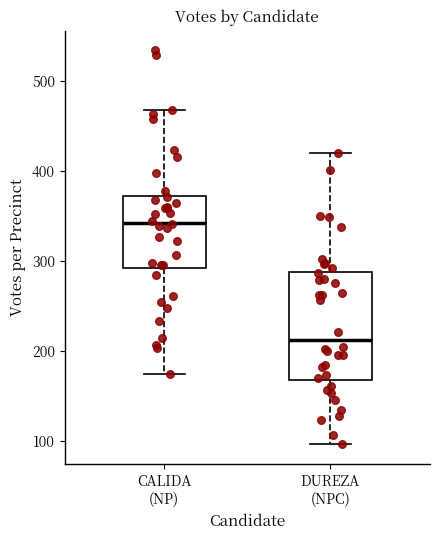

Which box's median line is the lowest?

DUREZA (NPC)